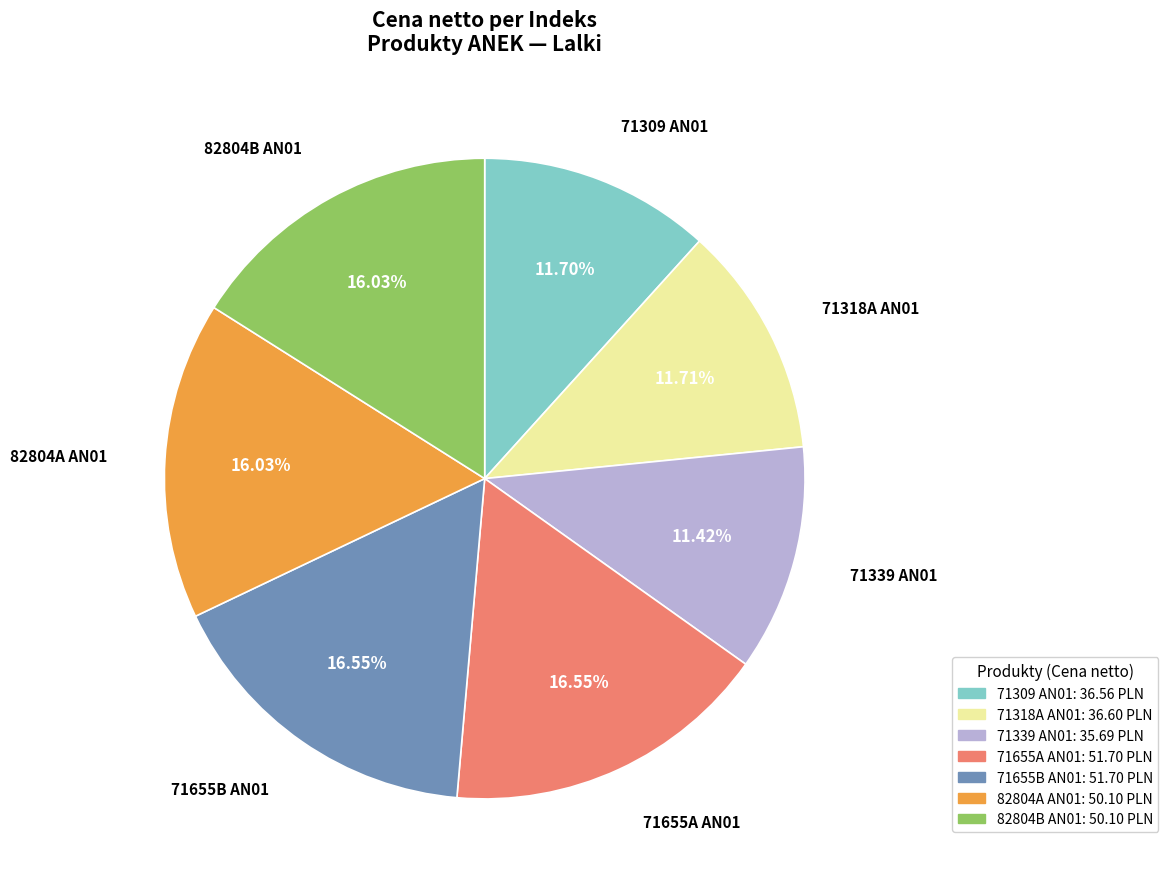

Count the number of slices in the pie.

7